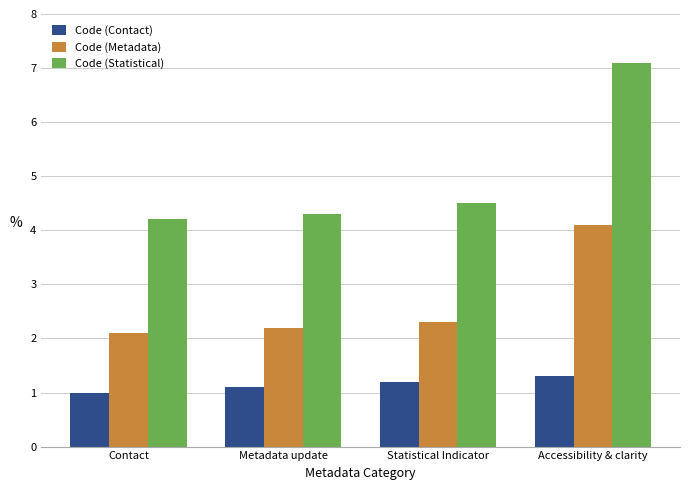

How many categories are shown in the chart?

4